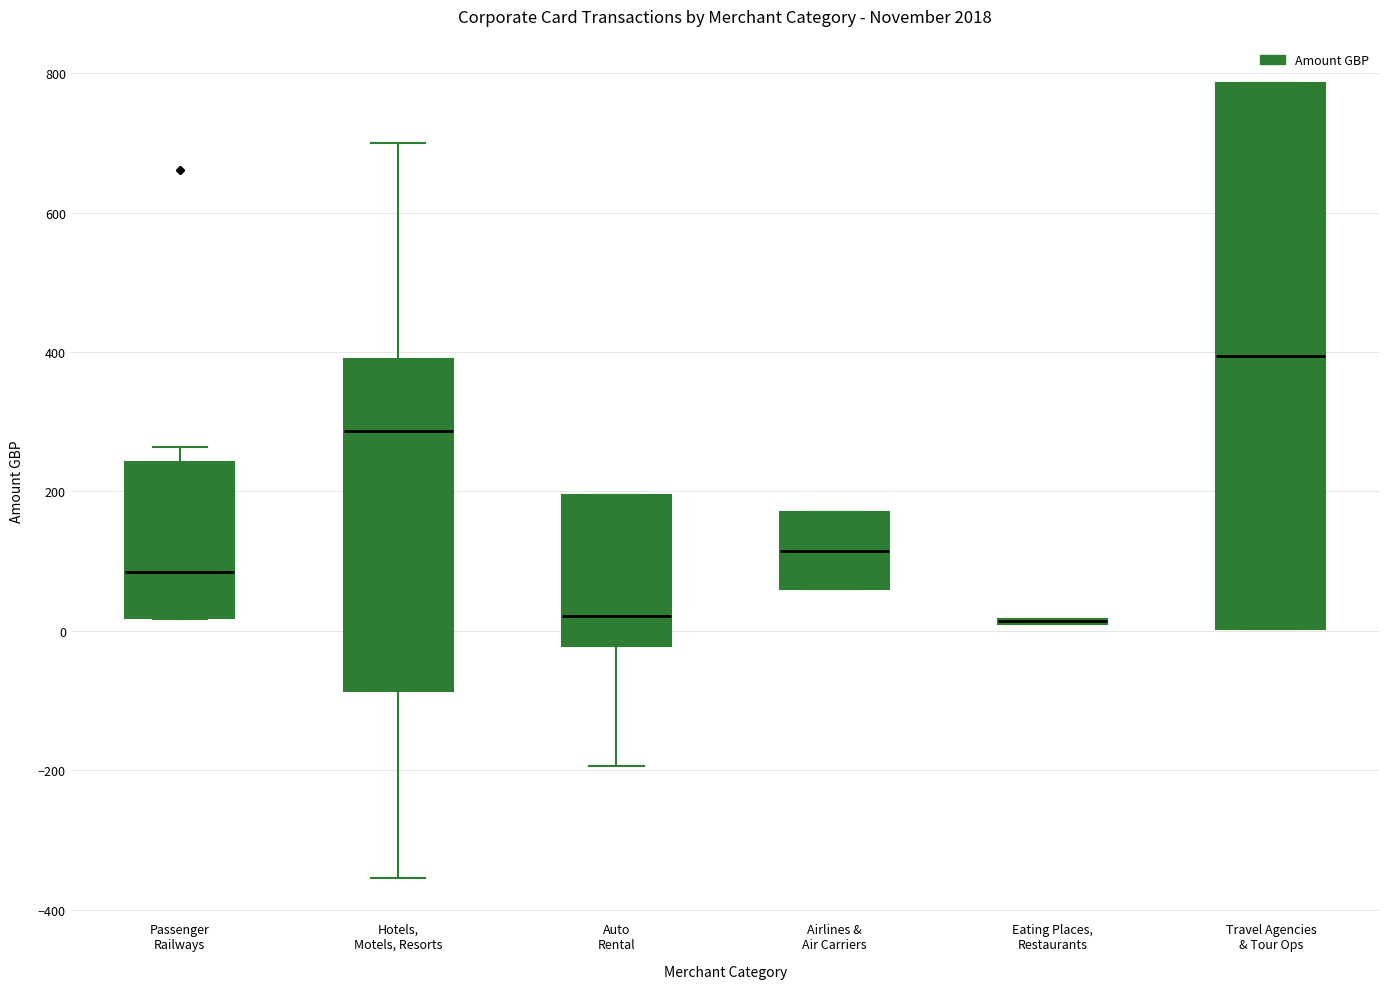

Which box is the tallest, from its lower edge to its upper edge?

Travel Agencies & Tour Ops